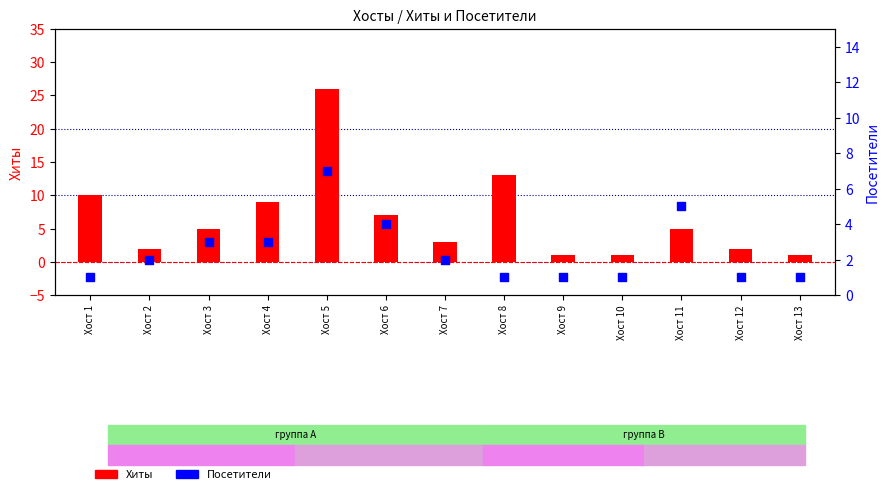

At how many categories does at least one series exceed 14?

1